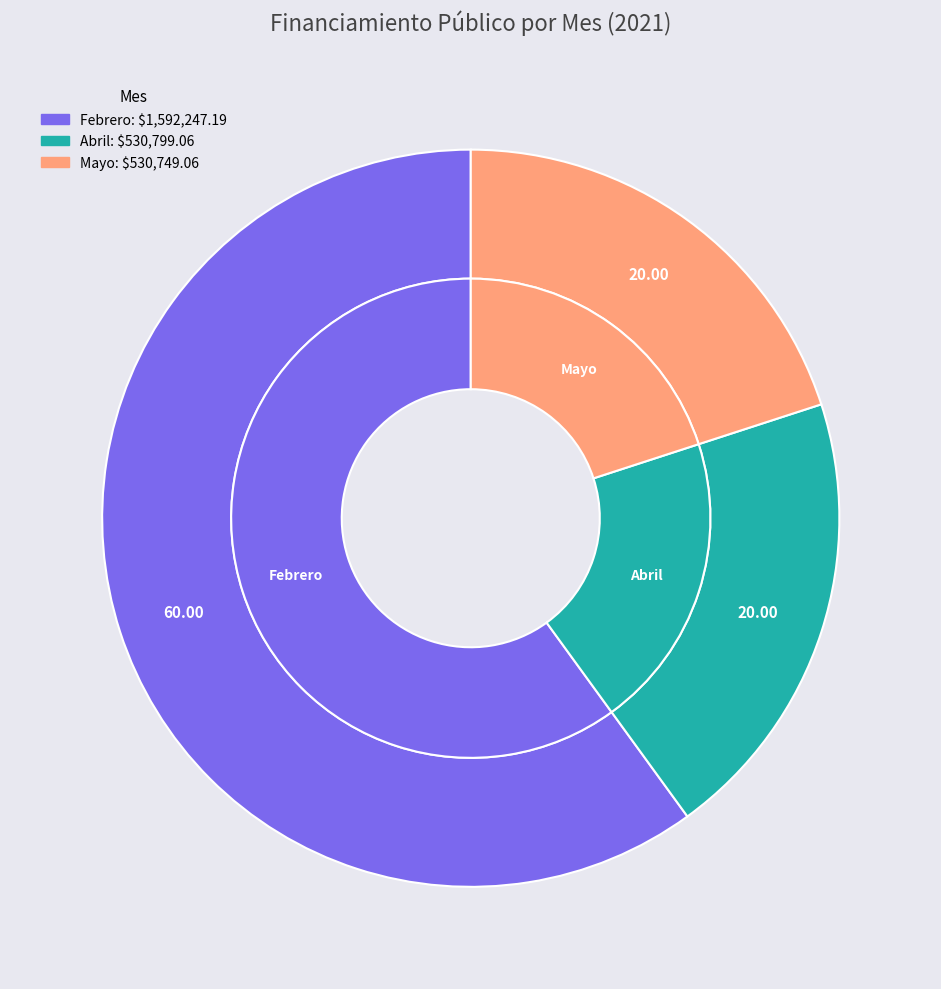

True or false: Mayo accounts for 20% of the total.

True